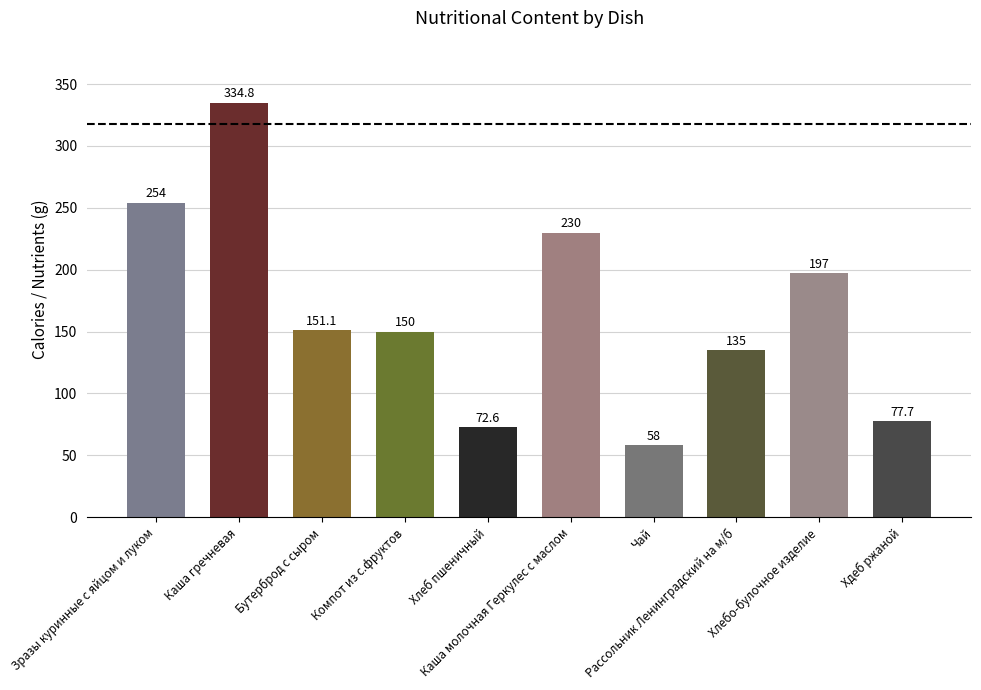

Is it true that the value at Чай is 58.0?

True